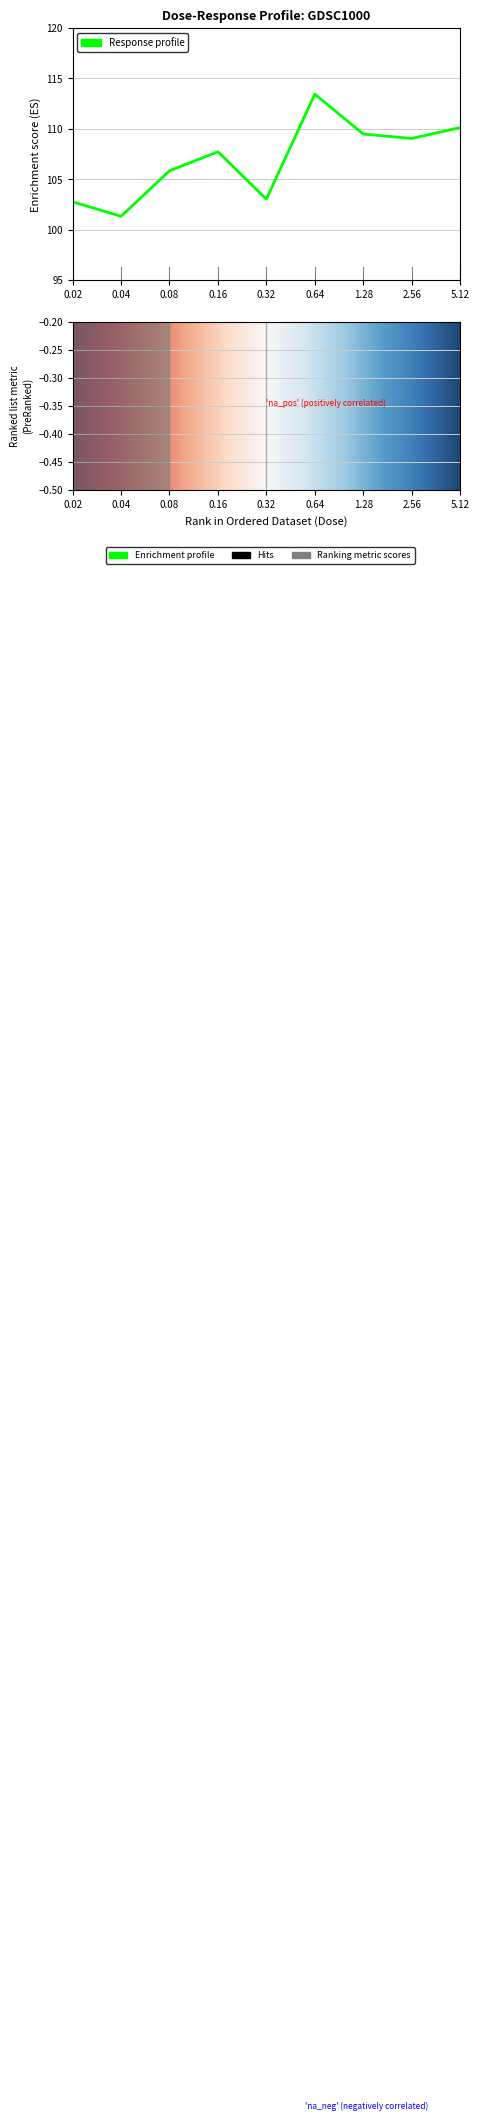

What is the sum of the values at 0.32 and 1.28?

212.5